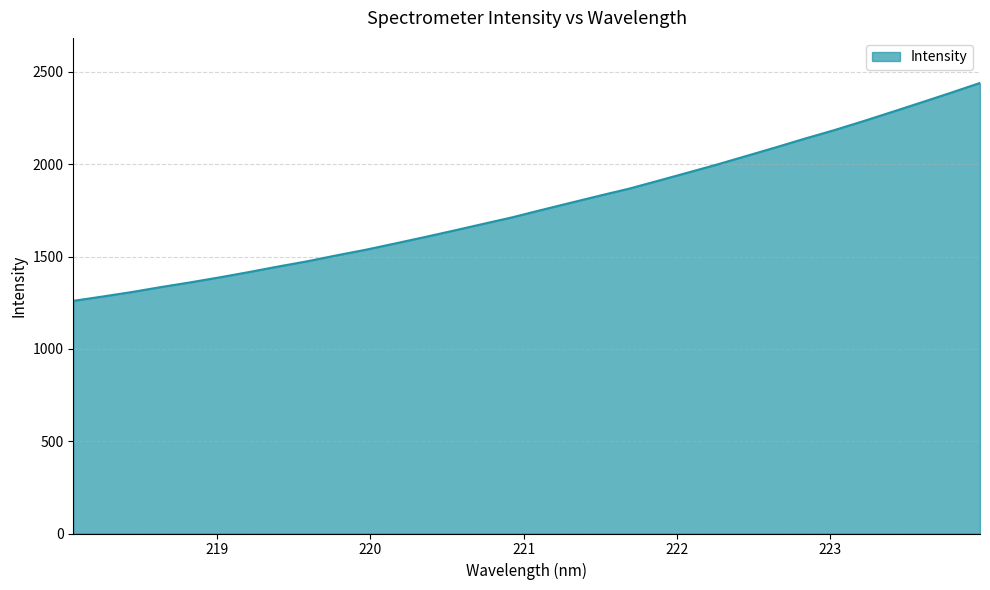

What is the minimum value shown in the chart?

1260.3